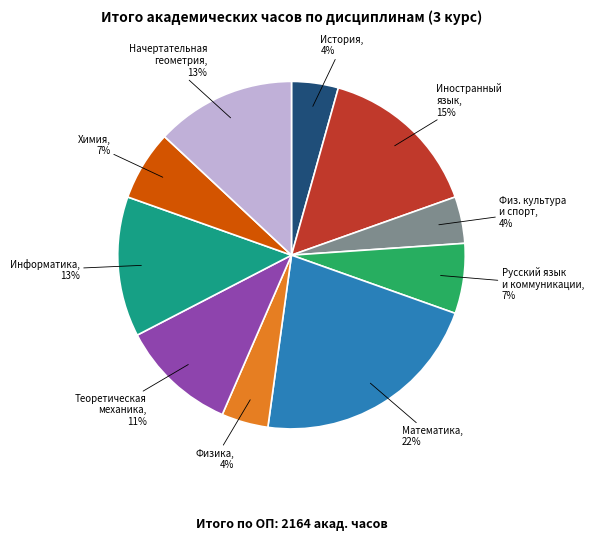

Does any single category account for the majority?

No